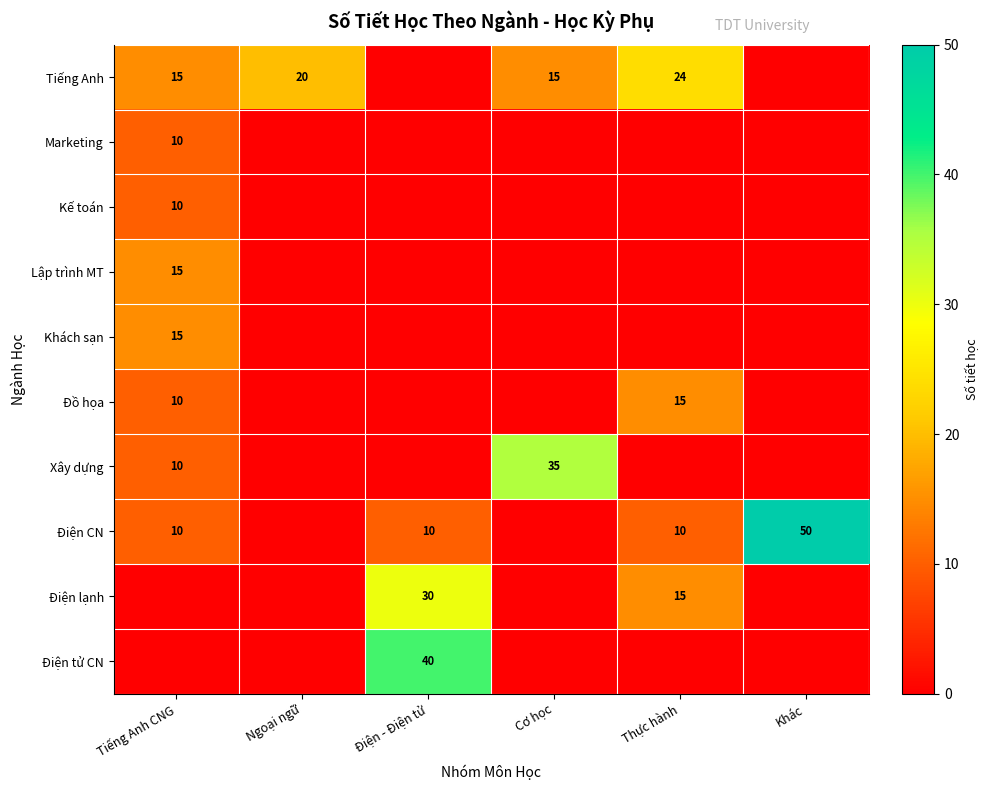

The Điện CN series shows 50 at Khác. True or false?

True